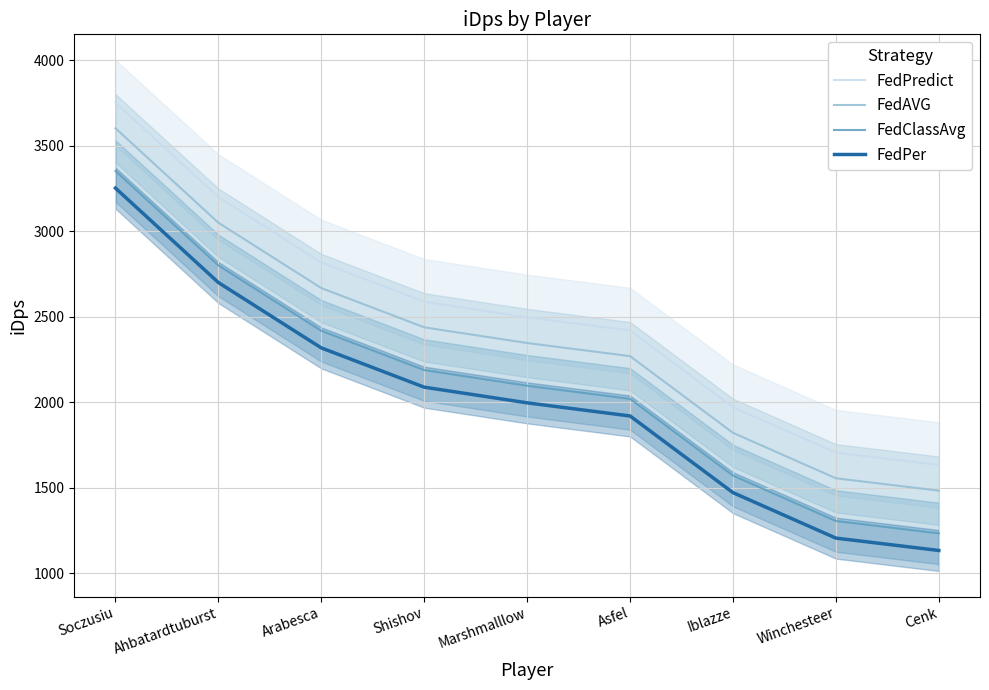

What position from the right is Arabesca?

7